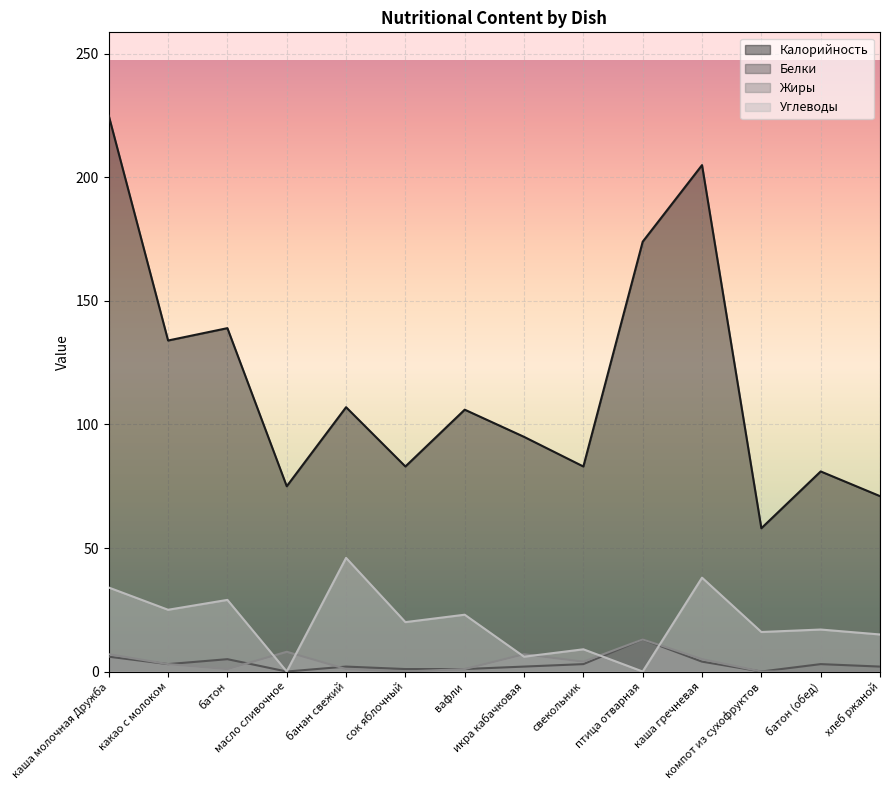

What is the difference between the Белки values at птица отварная and сок яблочный?

12